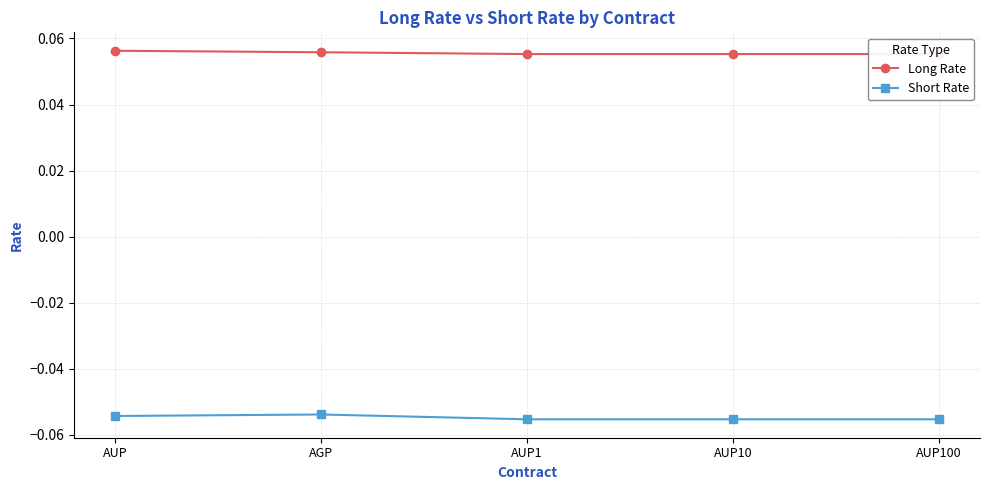

Reading left to right, what are all the values shown in this chart?

Long Rate: AUP=0.1	AGP=0.1	AUP1=0.1	AUP10=0.1	AUP100=0.1
Short Rate: AUP=-0.1	AGP=-0.1	AUP1=-0.1	AUP10=-0.1	AUP100=-0.1